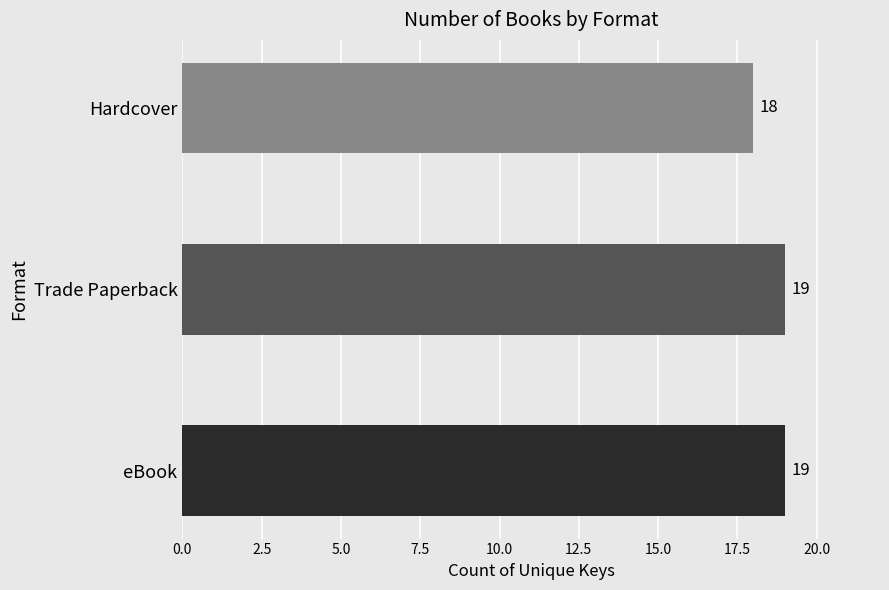

Is it true that the value at eBook is 31?

False